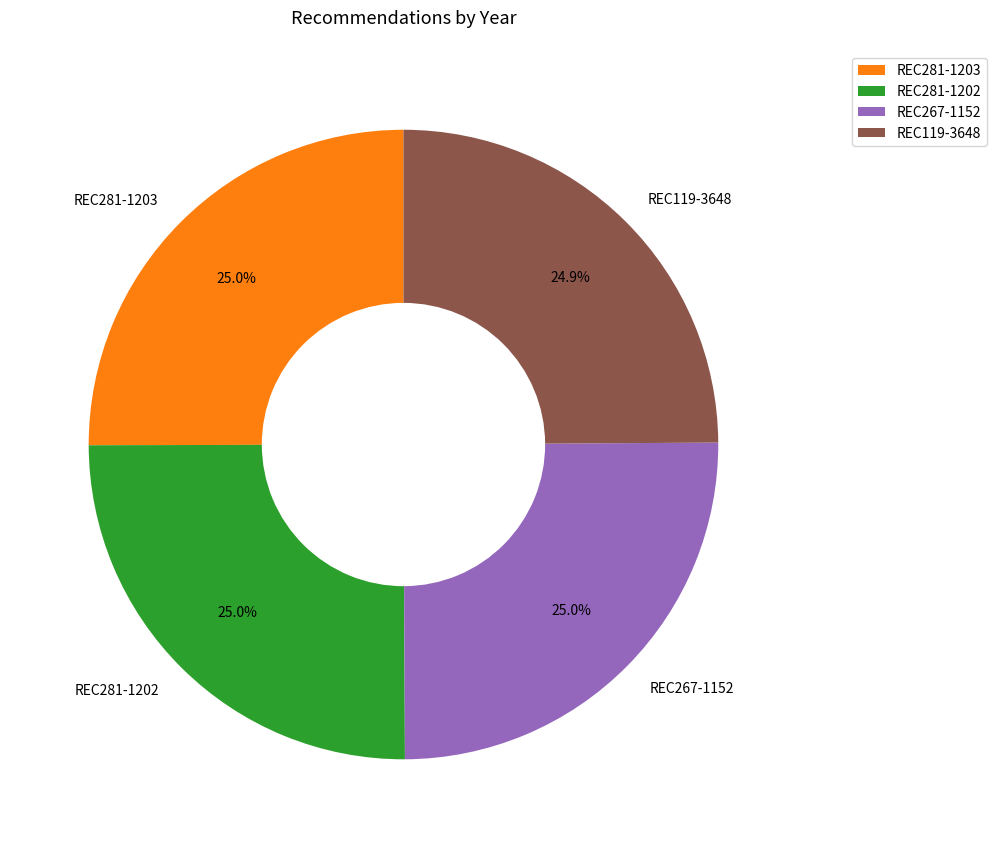

The REC281-1202 slice represents 25% of the pie. True or false?

True